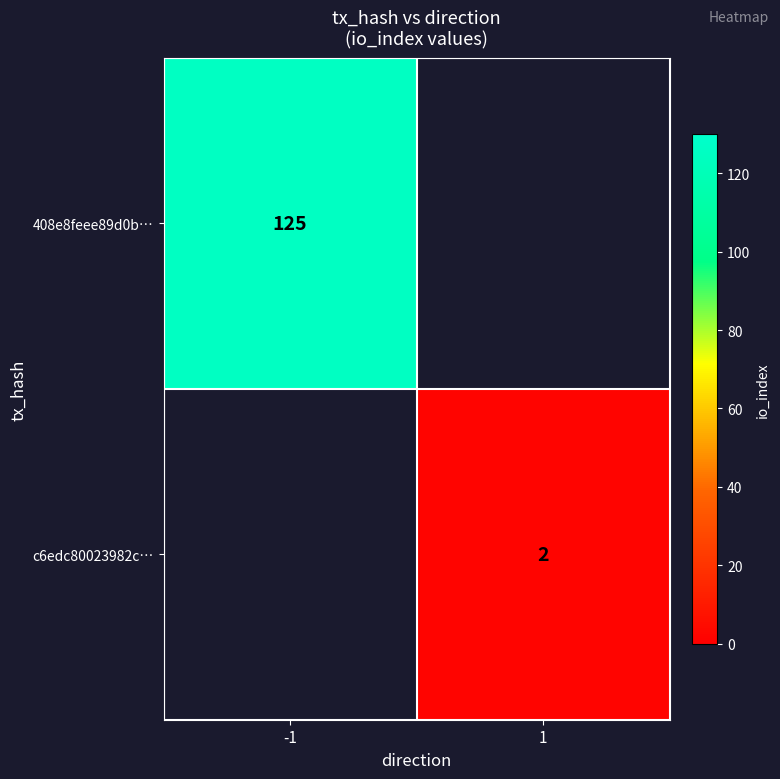

True or false: 408e8feee89d0b… has a value of 125 at -1.

True